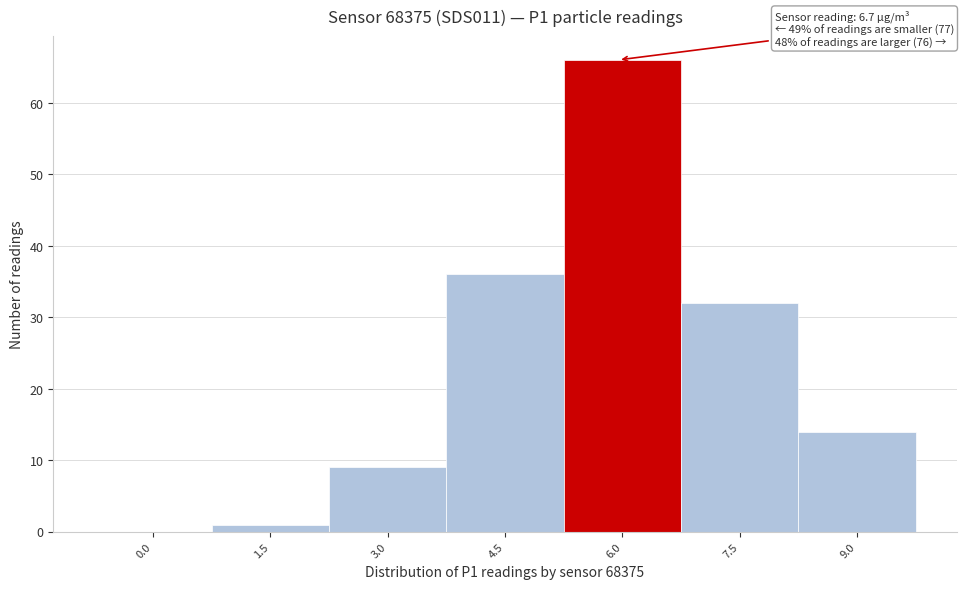

Reading left to right, extract all data points from this chart.

0.0=0	1.5=1	3.0=9	4.5=36	6.0=66	7.5=32	9.0=14